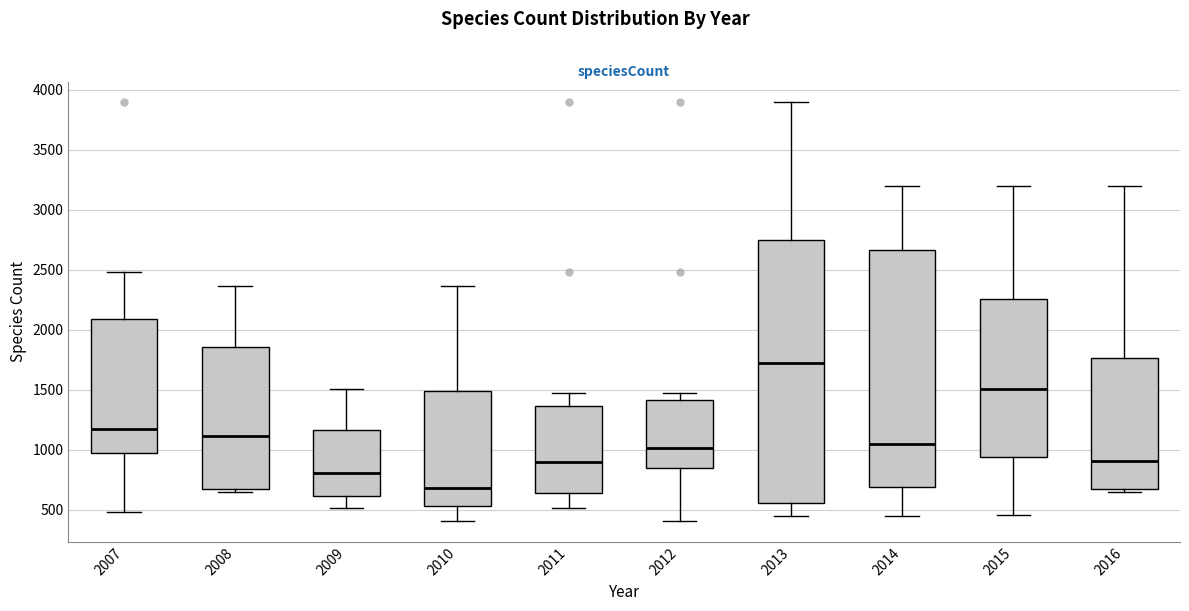

Where is the upper edge of the box at x = 2009 on the y-axis? The values are not printed on the chart, so give them approximately, as read against the axis.

1150